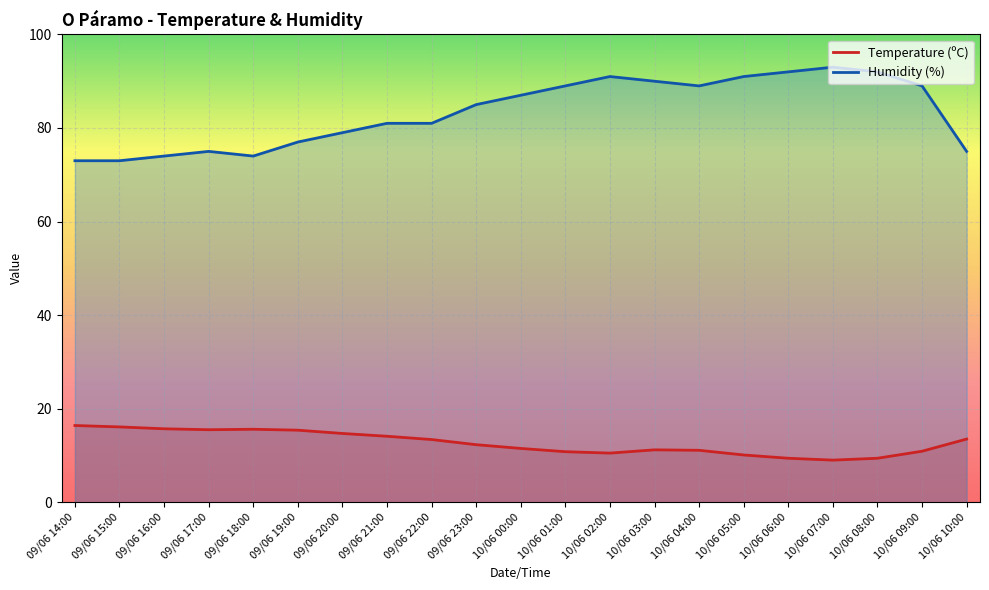

What is the value of the Temperature (ºC) point at the 4th from the left?

15.5